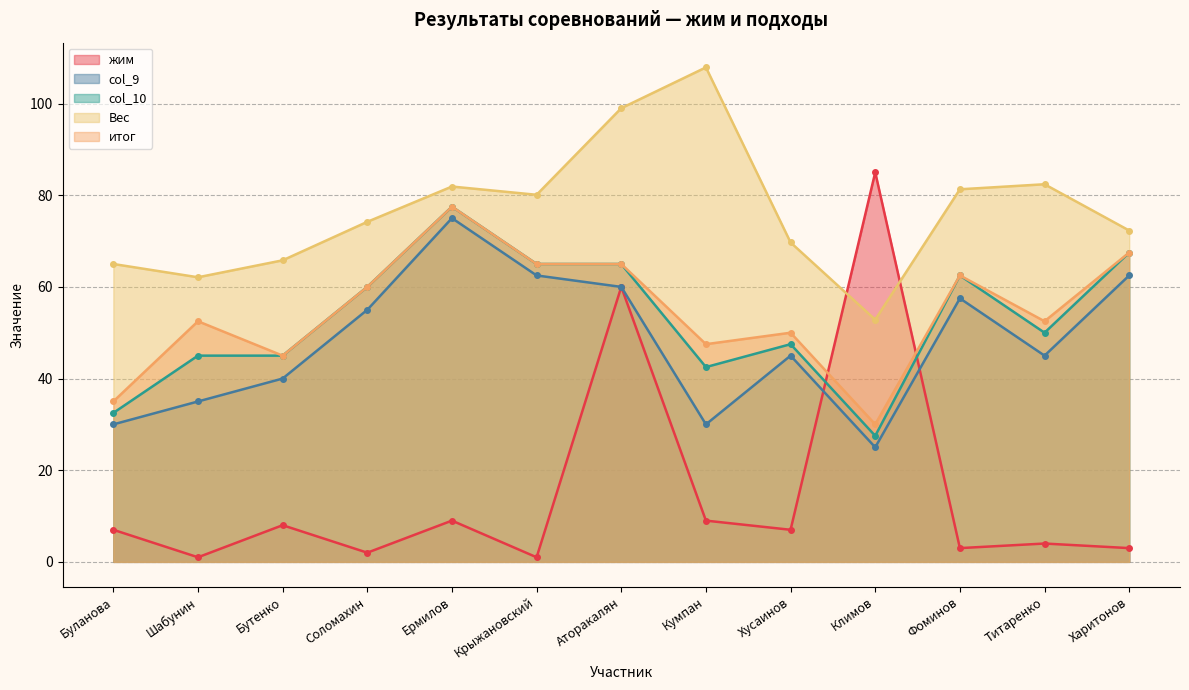

What is the difference between the maximum and minimum values in the col_10 series?

50.0